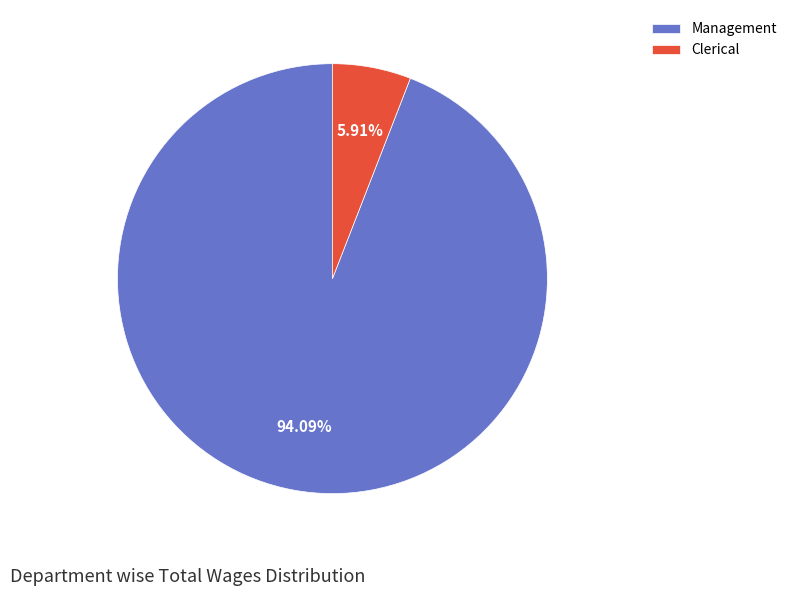

What is the total percentage of Management and Clerical?

100.0%